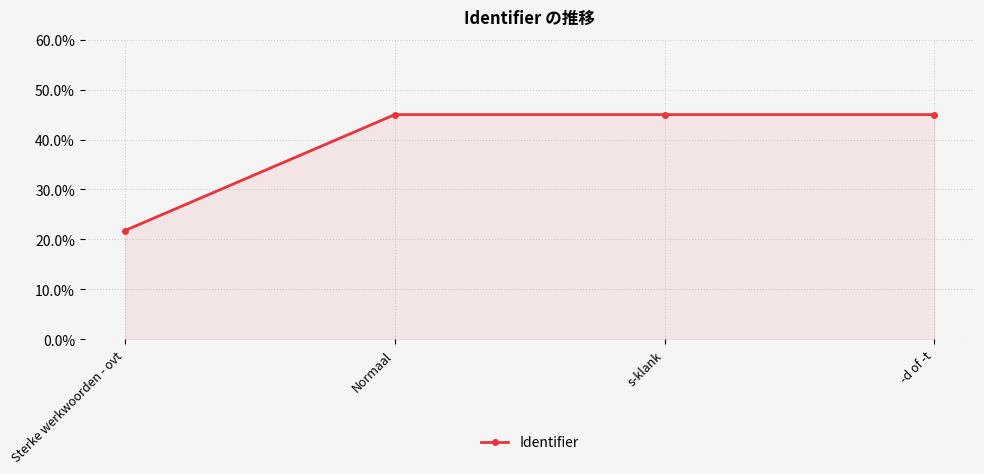

What is the ratio of the value at Sterke werkwoorden - ovt to the value at s-klank?

0.5